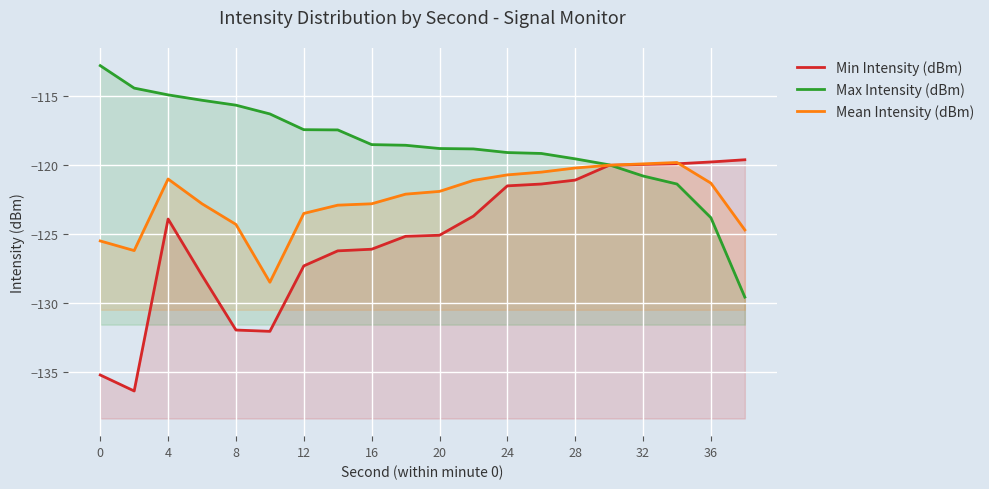

The value of Max Intensity (dBm) at 4 is -203.1. True or false?

False